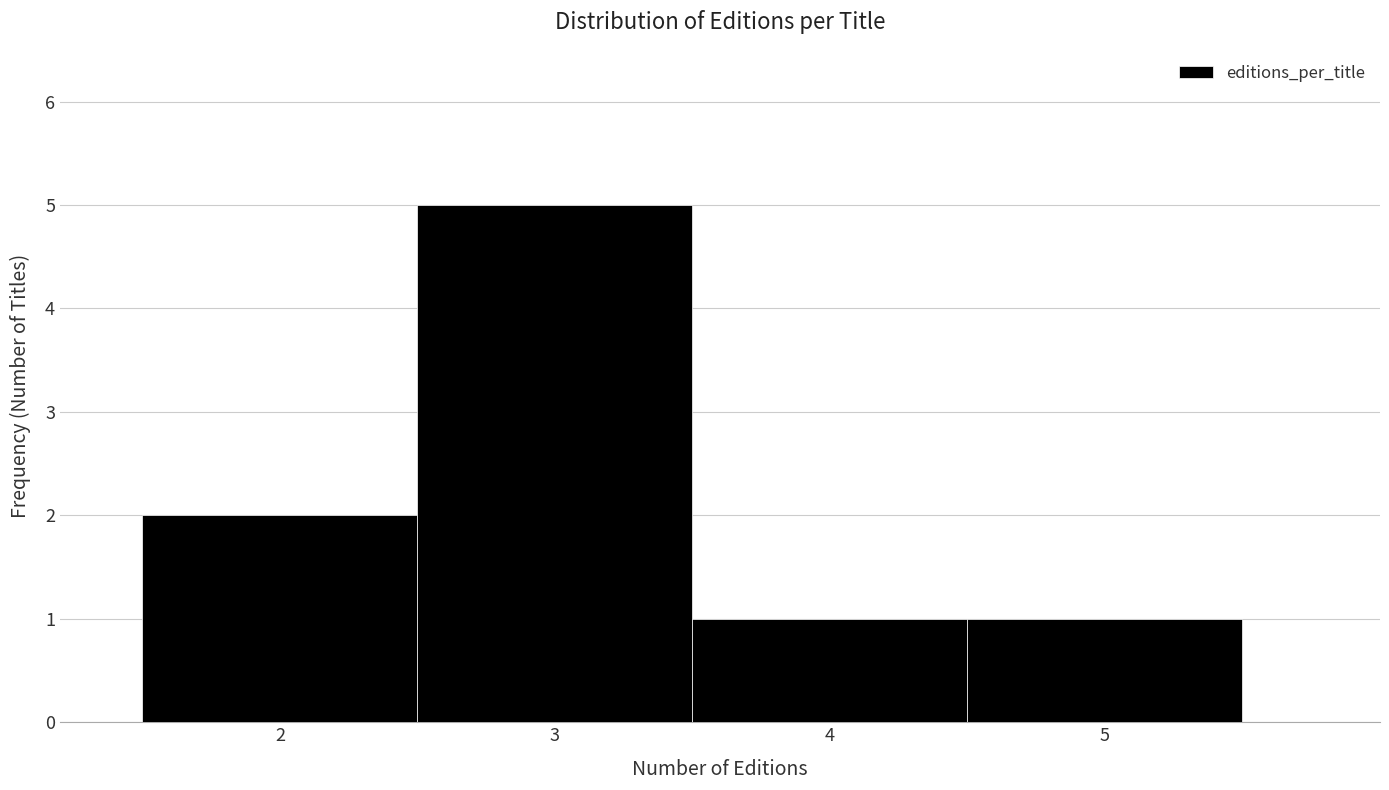

Reading left to right, list every bar in this chart as the range it spans on the x-axis followed by its height. The values are not printed on the chart, so give them approximately, as read against the axis.

1.5 to 2.5: 2
2.5 to 3.5: 5
3.5 to 4.5: 1
4.5 to 5.5: 1